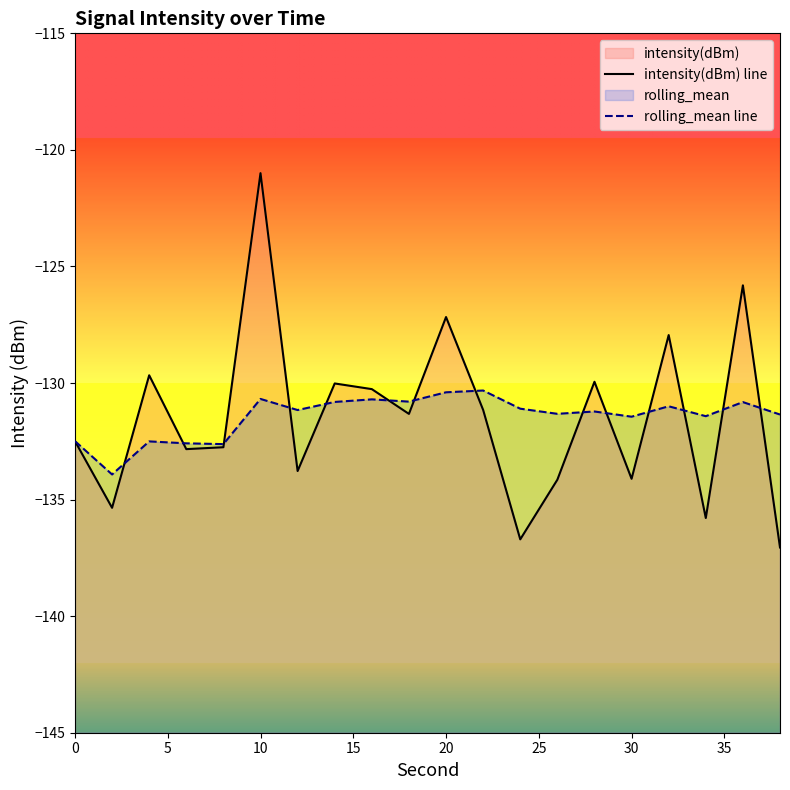

Which series has the largest range (max minus min)?

intensity(dBm) line